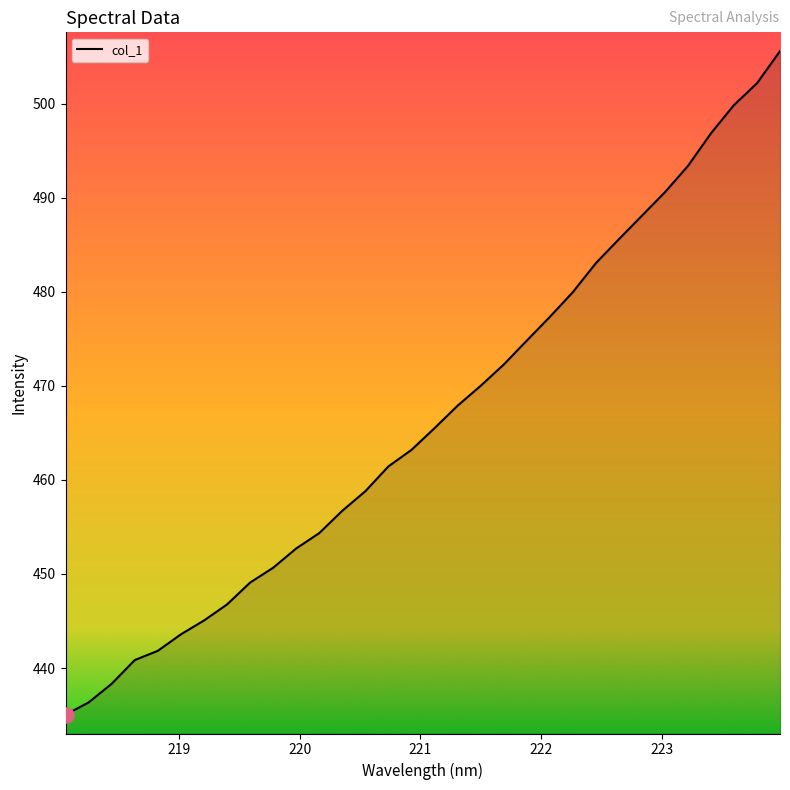

What is the difference between the maximum and minimum values?

70.6